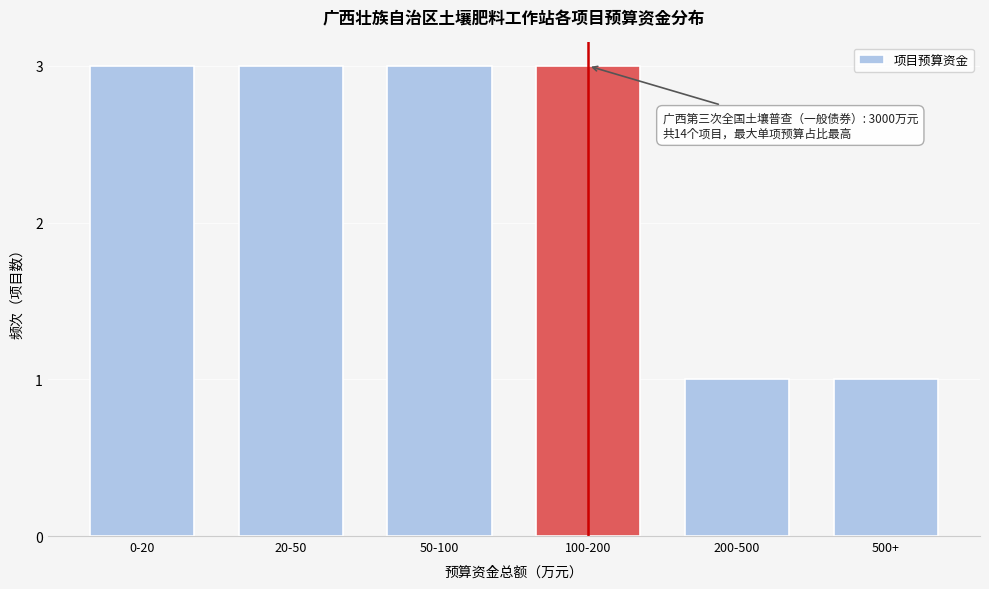

Reading left to right, what are all the values shown in this chart?

0-20=3	20-50=3	50-100=3	100-200=3	200-500=1	500+=1